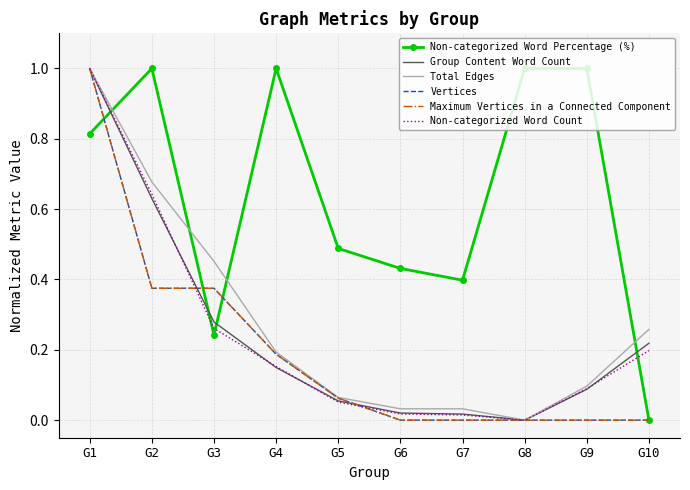

Is the value of Total Edges at G10 greater than the value of Non-categorized Word Percentage (%) at G8?

No